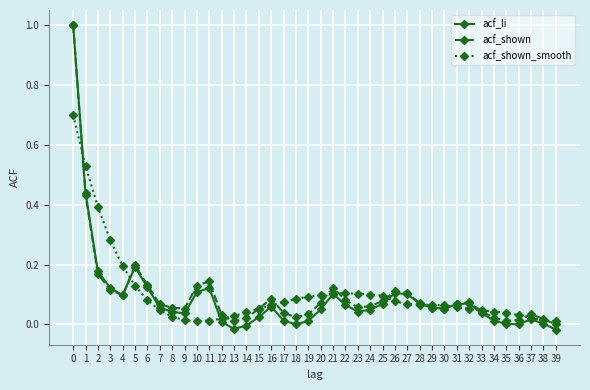

True or false: acf_shown has more than 2 interior local peaks.

True